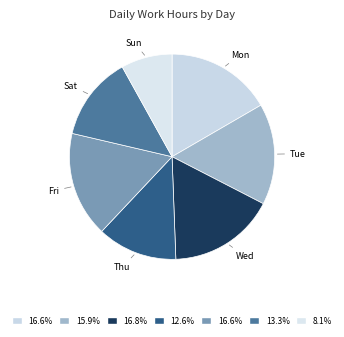

Count the number of slices in the pie.

7